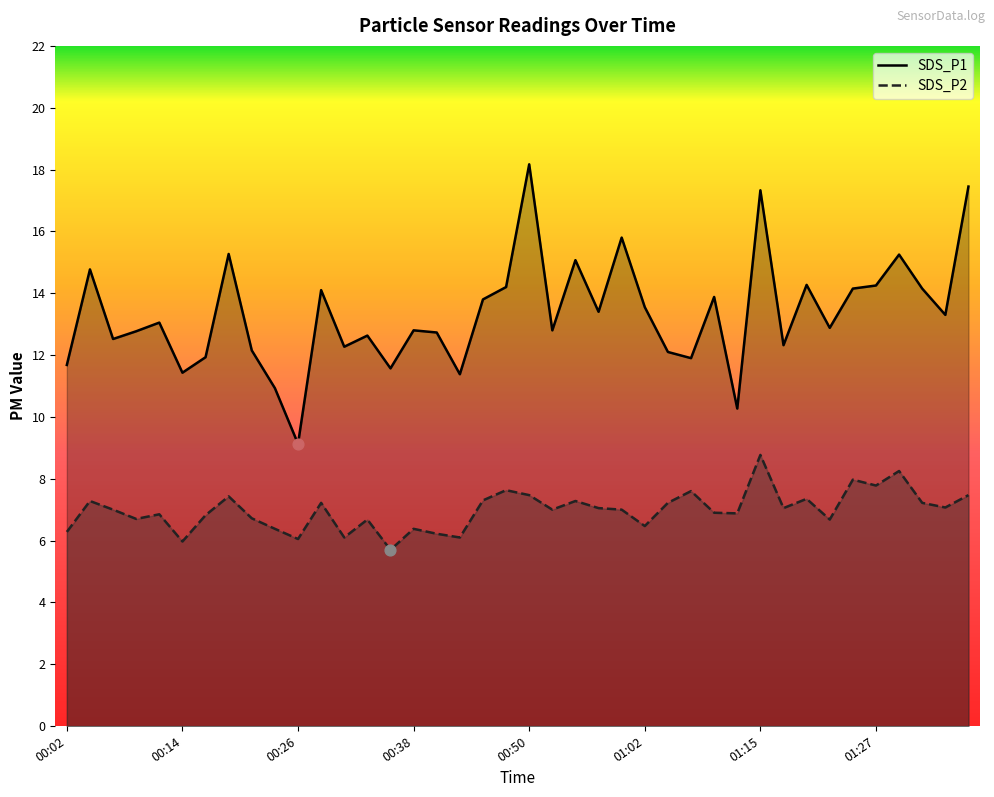

What are all the series names shown in the legend?

SDS_P1, SDS_P2